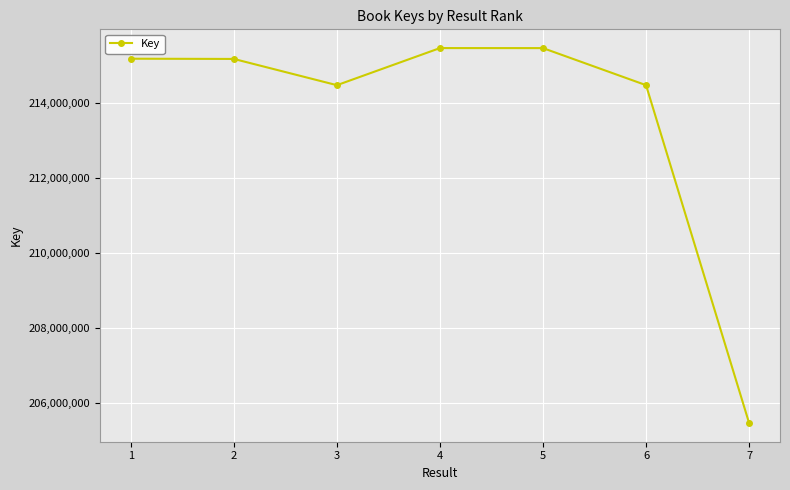

Where is the first local minimum?

3